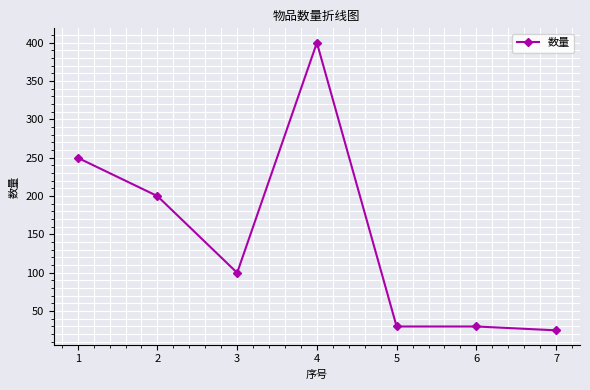

What is the difference between the maximum and minimum values?

375